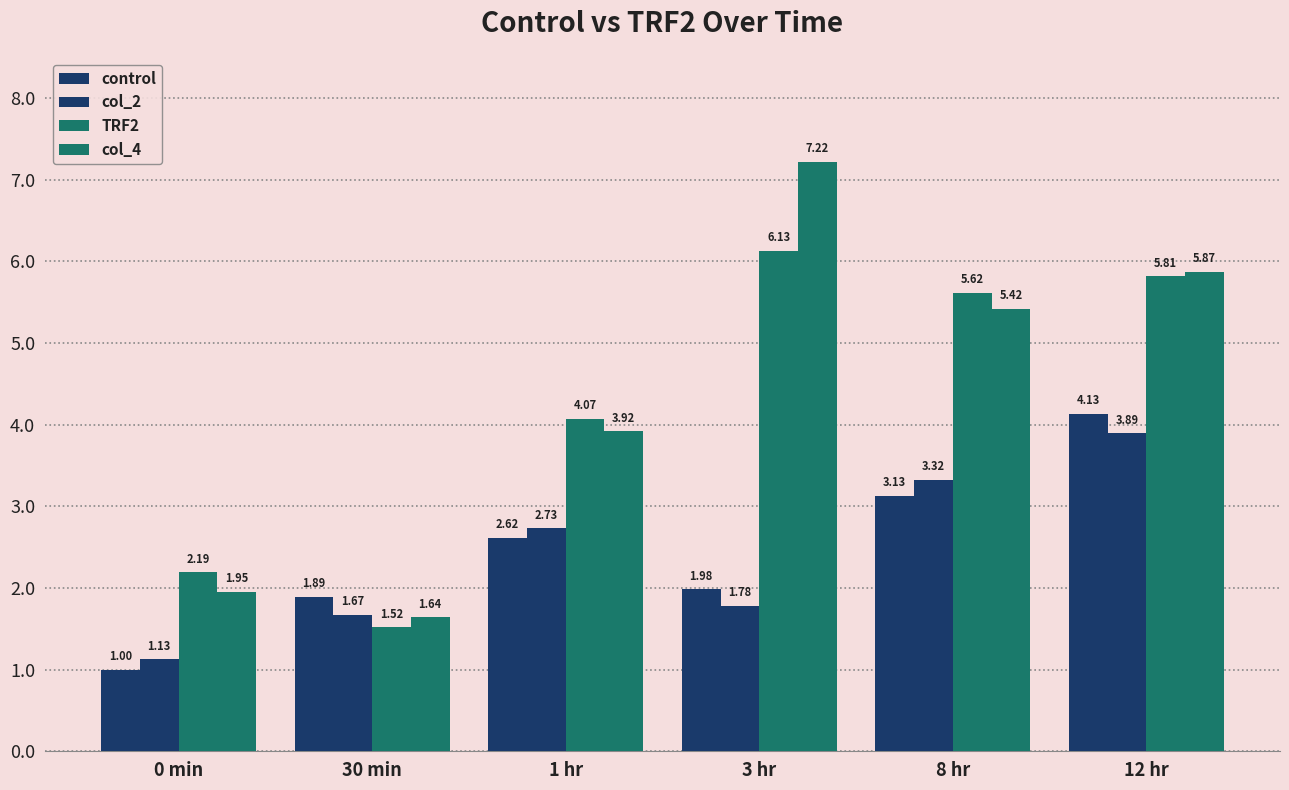

How many bars are there in each group?

4